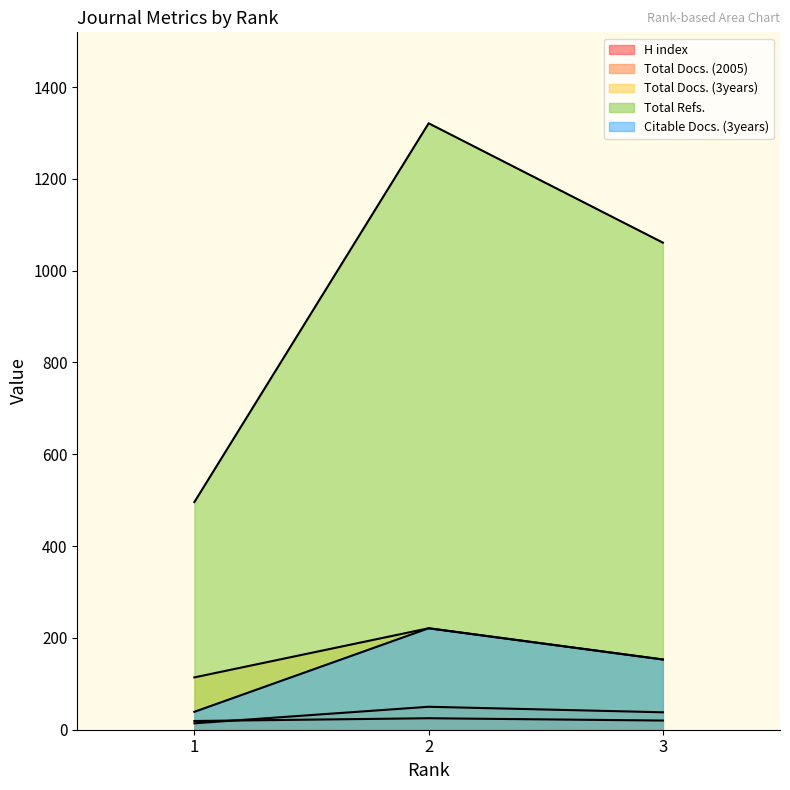

Between 2 and 1, which is larger?

2